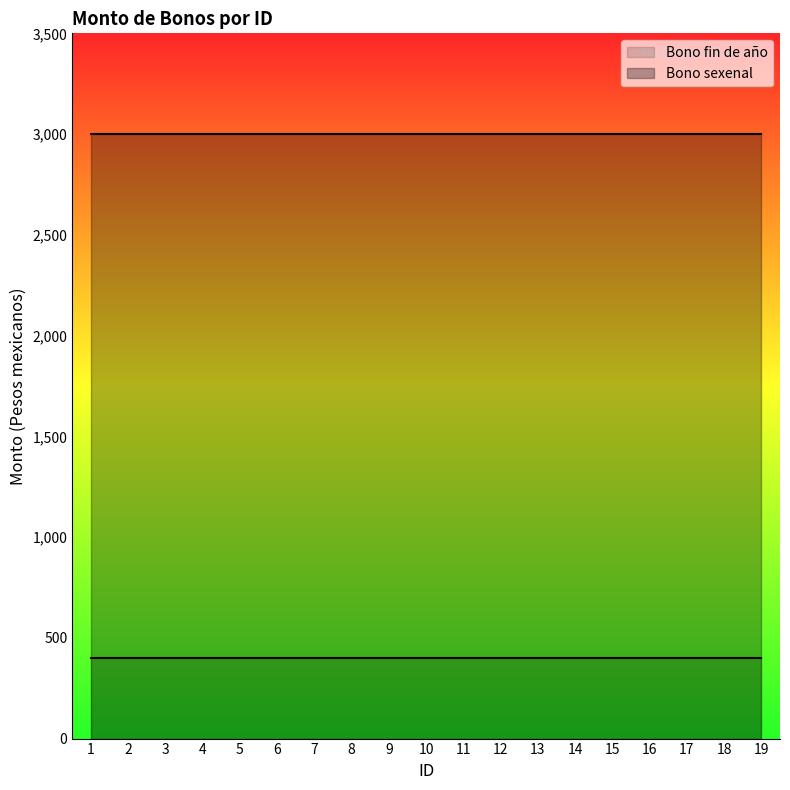

List the series in order of their overall mean, highest first.

Bono sexenal, Bono fin de año